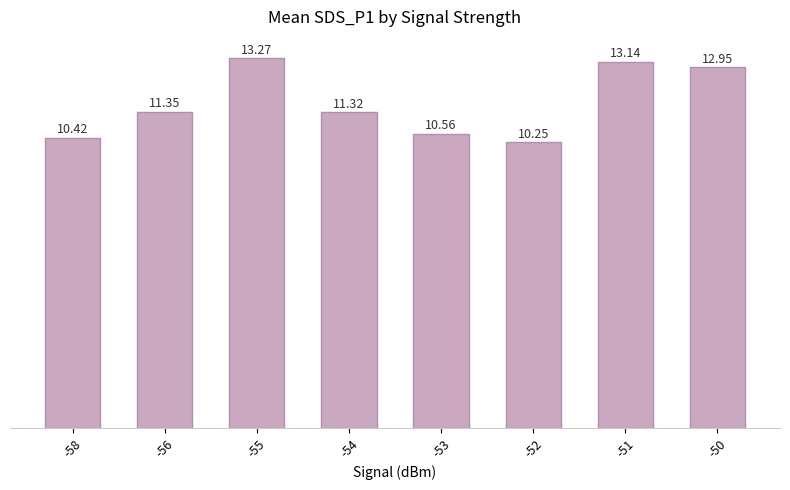

List the labels in order of value, largest first.

-55, -51, -50, -56, -54, -53, -58, -52